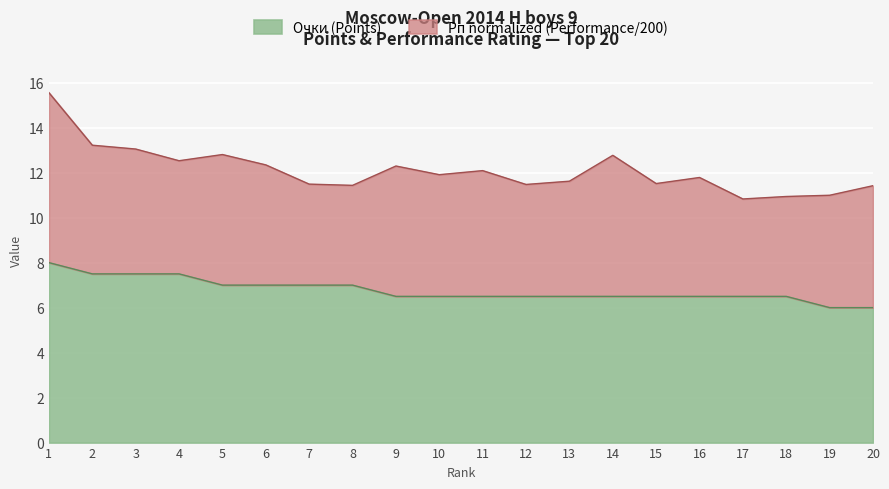

How many categories are shown in the chart?

20